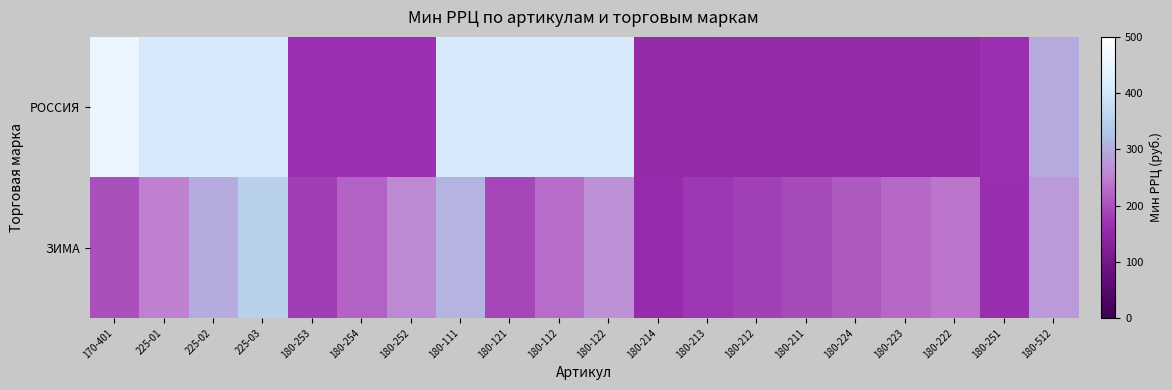

At which category does the chart reach its minimum across all series?

180-214